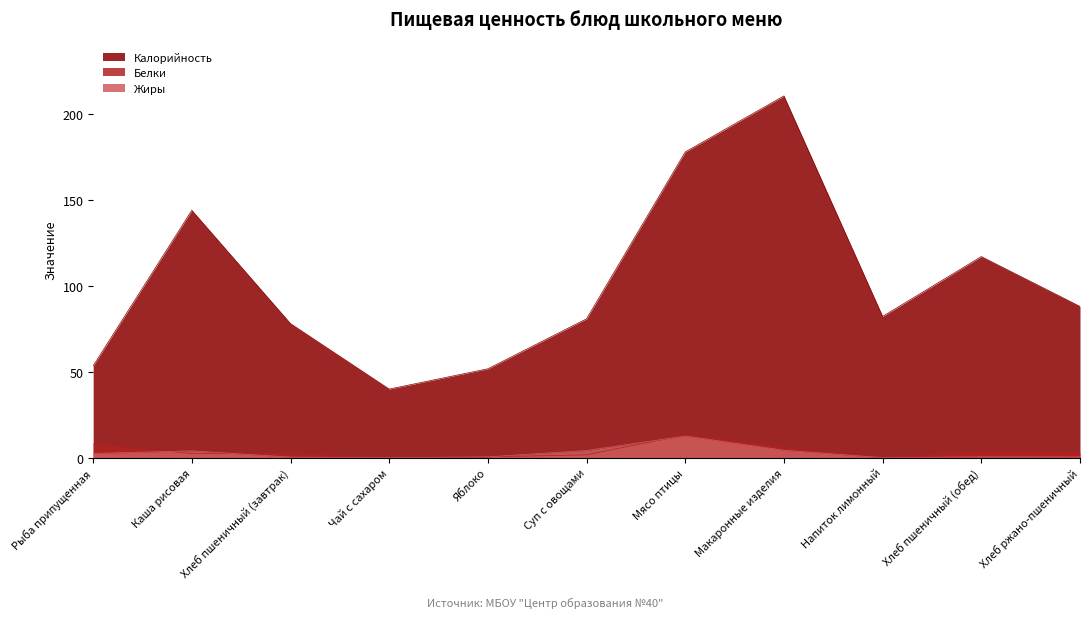

At which category is the sum across all series the highest?

Макаронные изделия